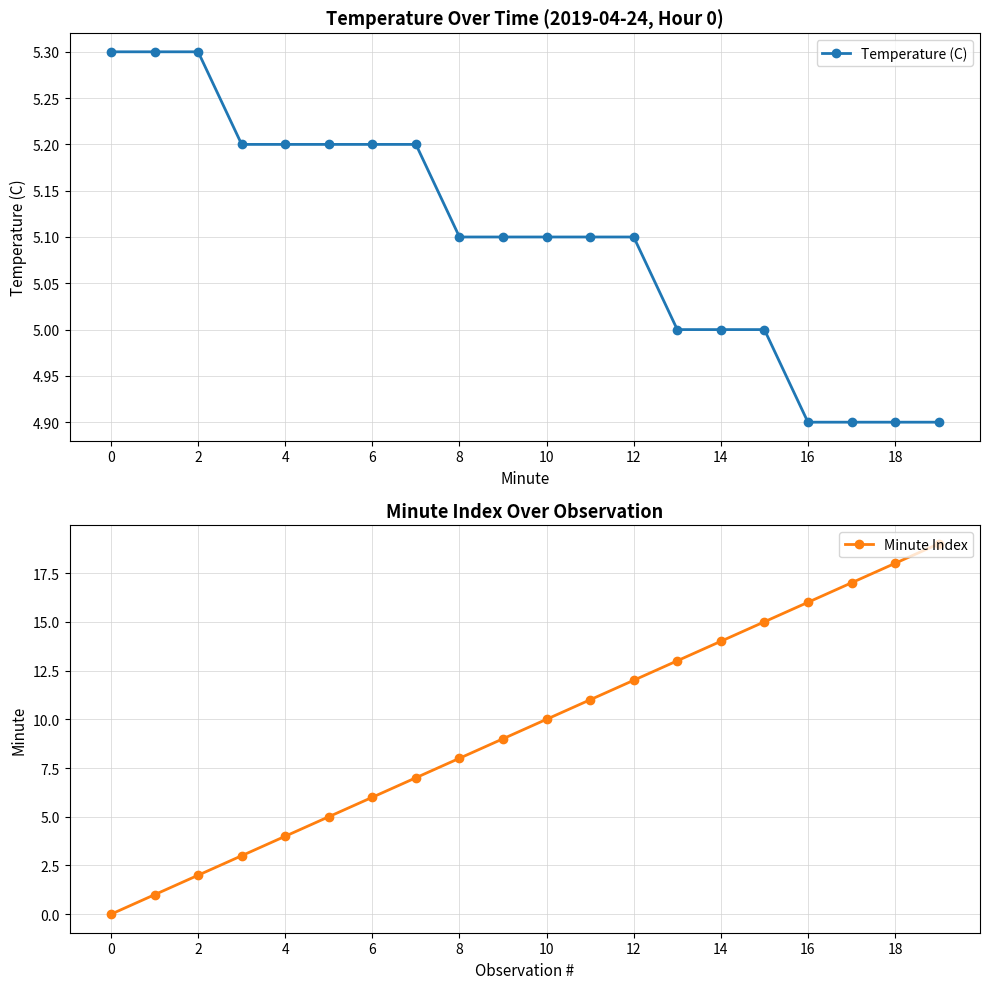

True or false: Minute Index and Temperature (C) intersect in this chart.

True